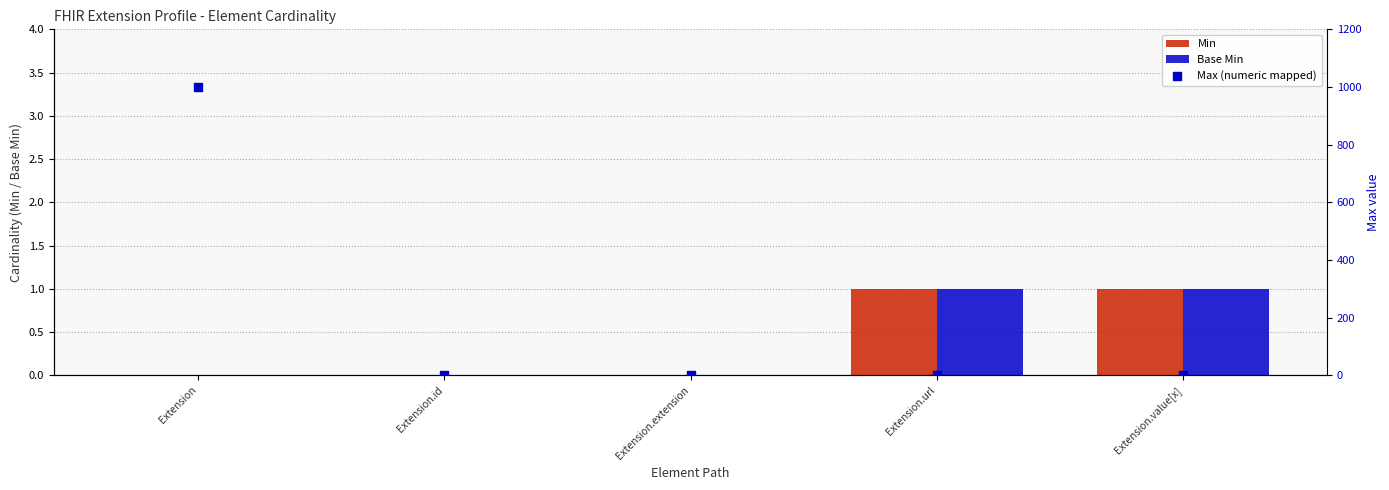

Which series has the widest spread of Y values?

Max (numeric mapped)